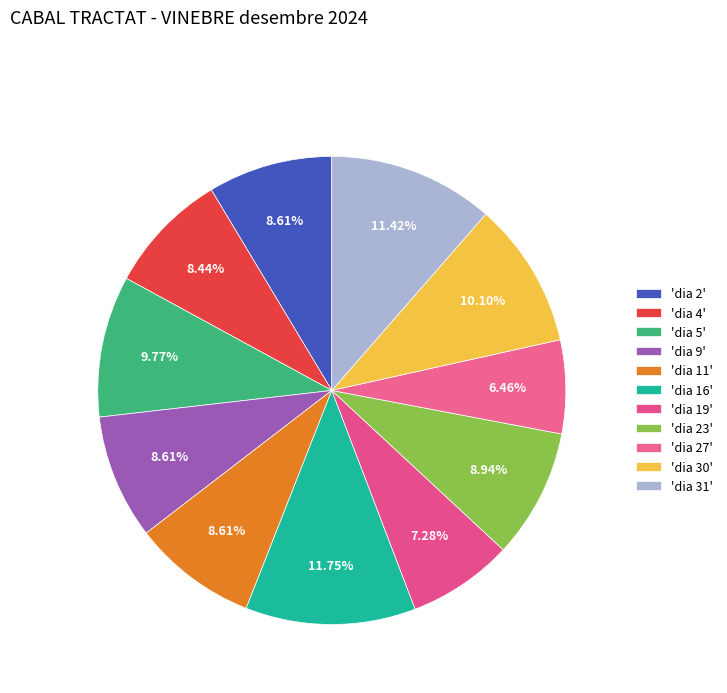

Rank the categories by value from highest to lowest.

dia 16, dia 31, dia 30, dia 5, dia 23, dia 2, dia 9, dia 11, dia 4, dia 19, dia 27